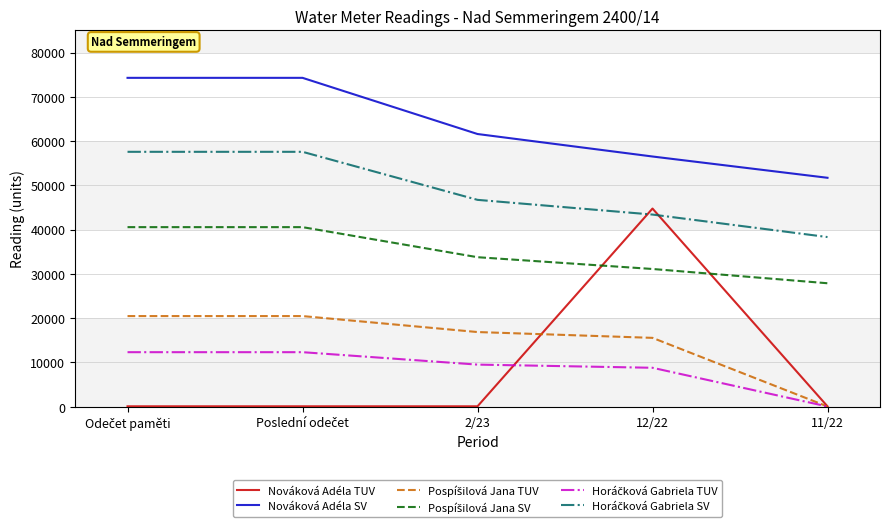

True or false: Nováková Adéla SV has more than 1 points higher than both neighbors.

False